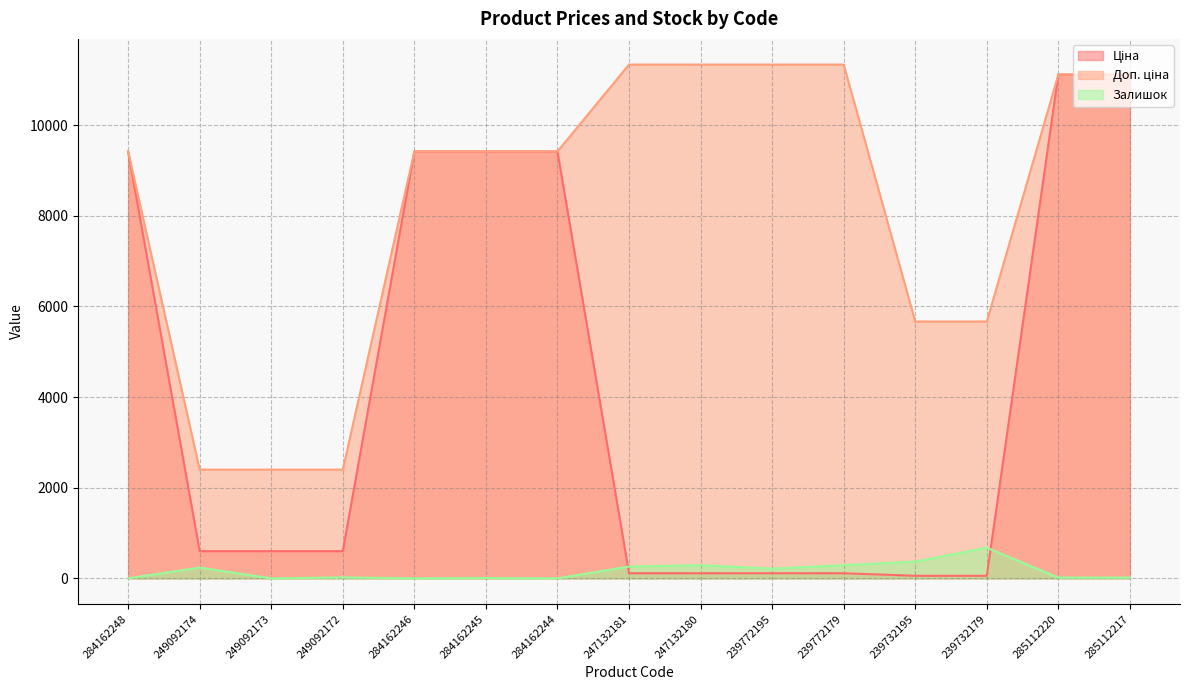

How many distinct data groups are displayed?

3